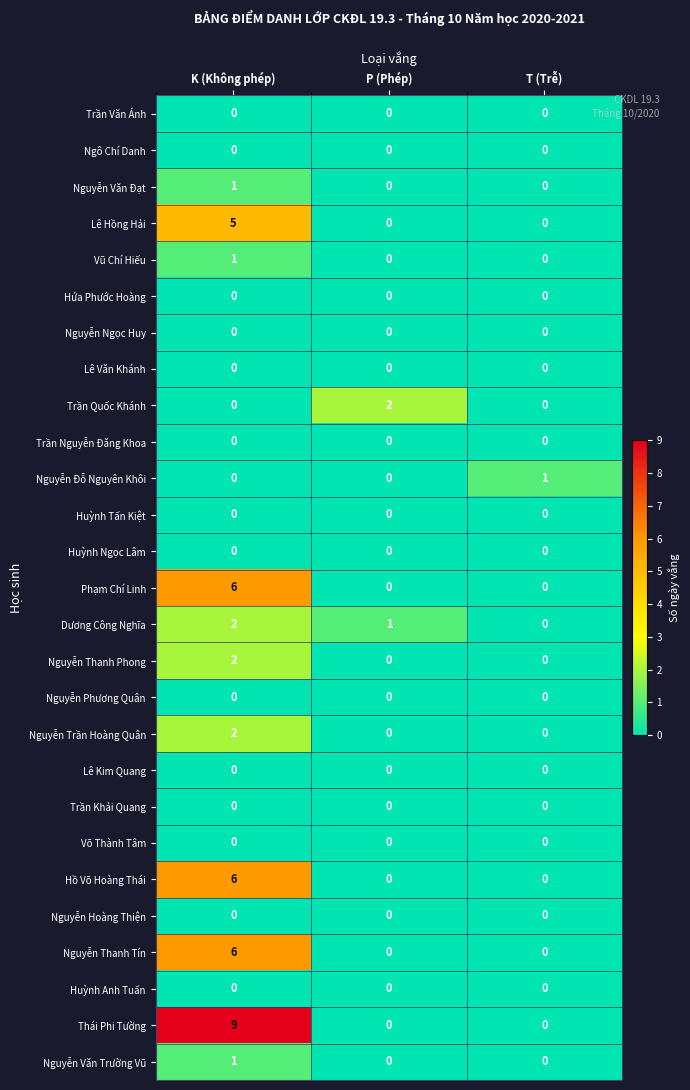

What is the total value across all series at K (Không phép)?

41